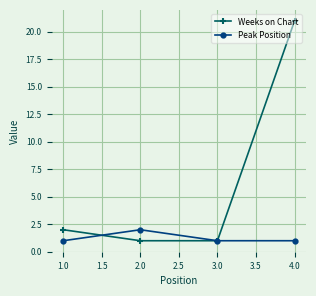

The value of Weeks on Chart at 2.0 is 38. True or false?

False